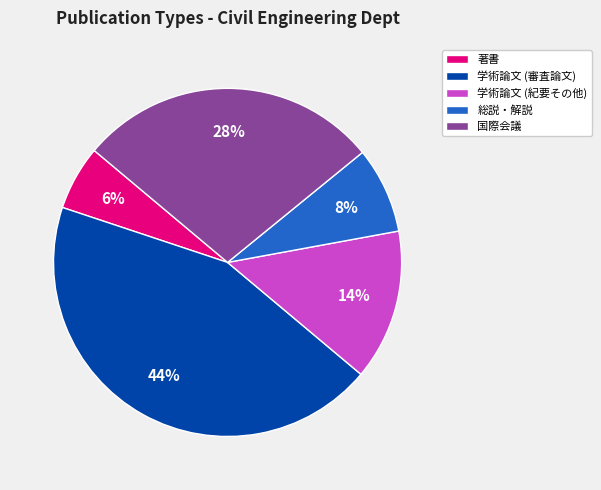

What is the smallest slice in the pie chart?

著書